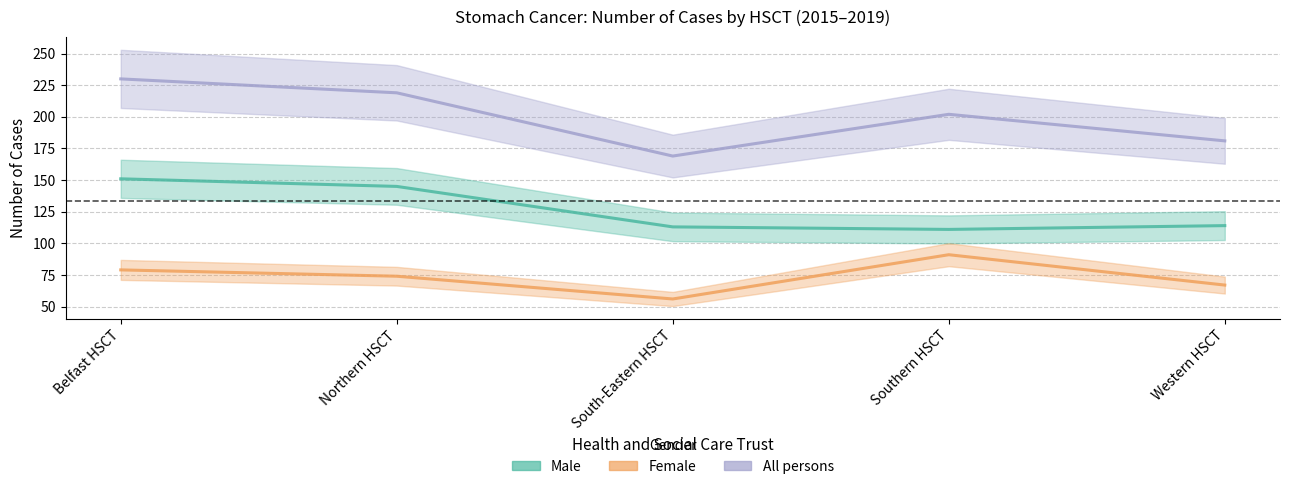

Rank the series by their maximum value, from highest to lowest.

All persons, Male, Female